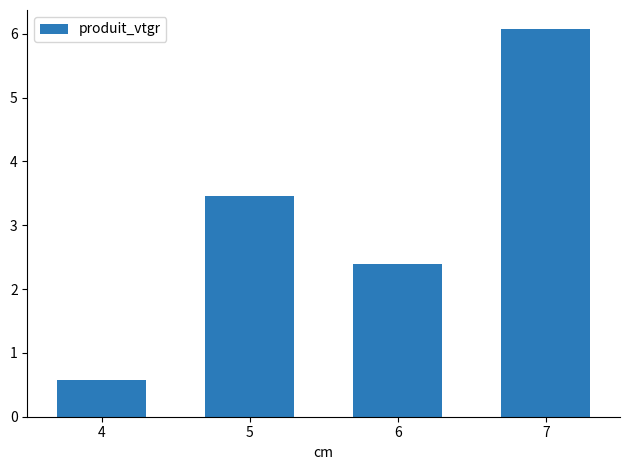

Between 6 and 5, which is larger?

5